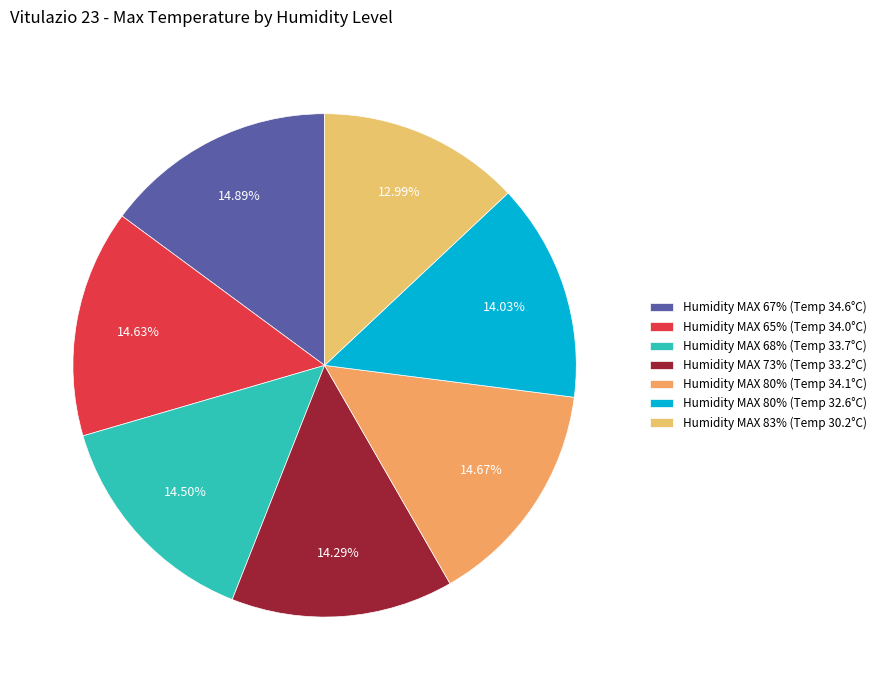

Is there any slice that represents more than half of the pie?

No